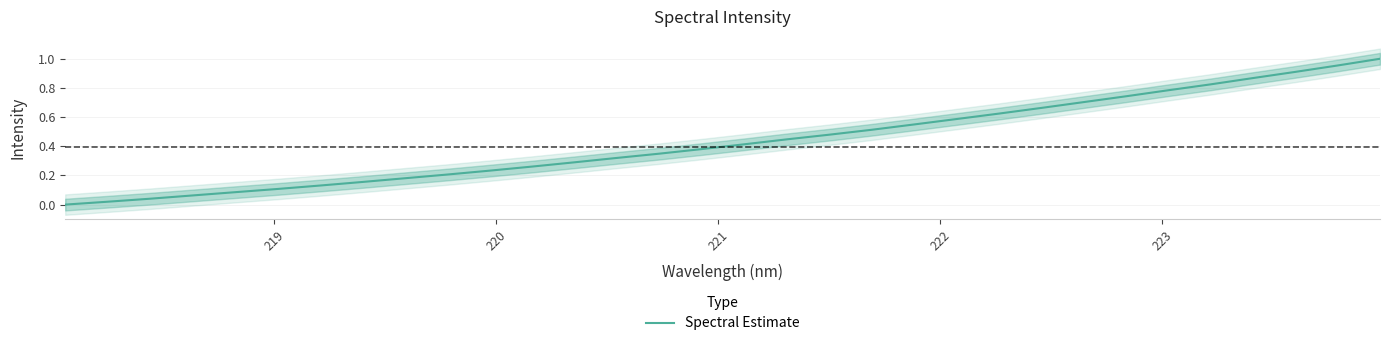

Is it true that the value at 12 is 0.5?

False